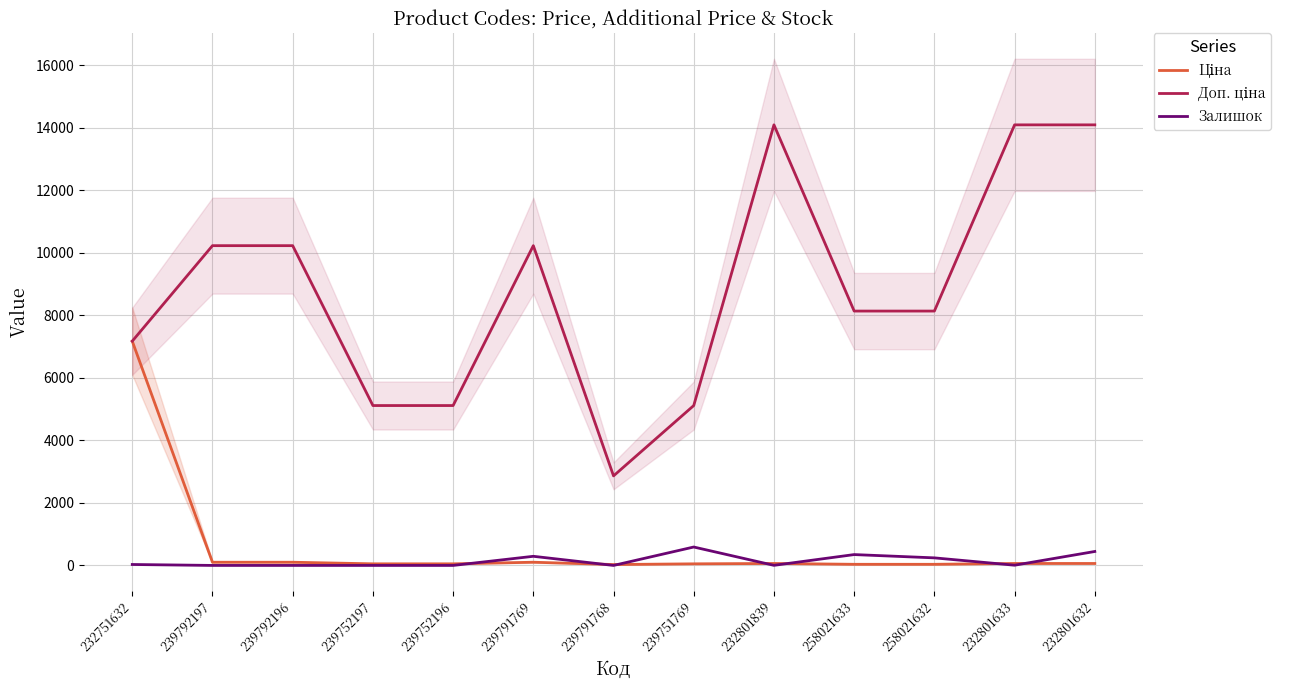

What is the maximum value for Доп. ціна?

14091.8